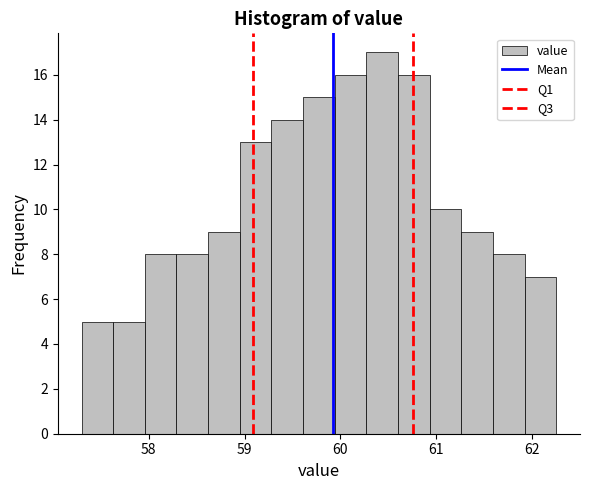

Around what value on the x-axis is the tallest bar? Give the approximate position of its centre, as read against the axis.

60.4